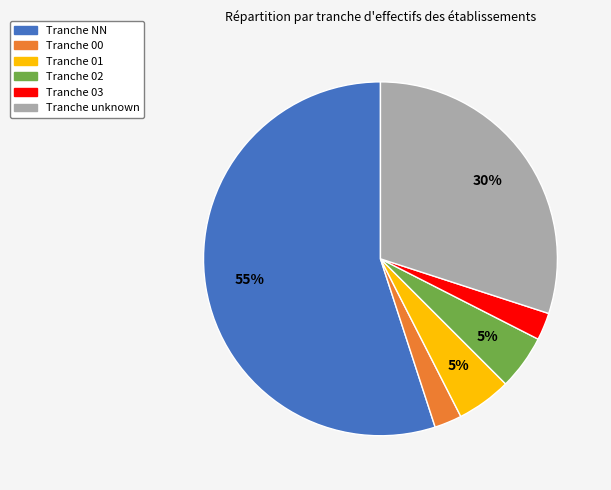

Count the number of slices in the pie.

6